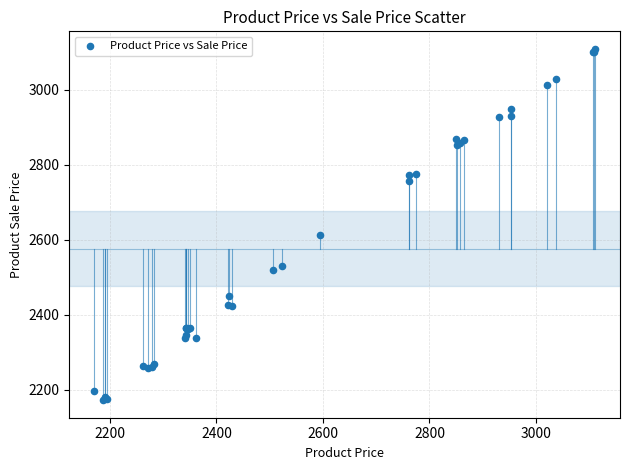

What Y value in the scatter plot is closest to 2640?

2612.3